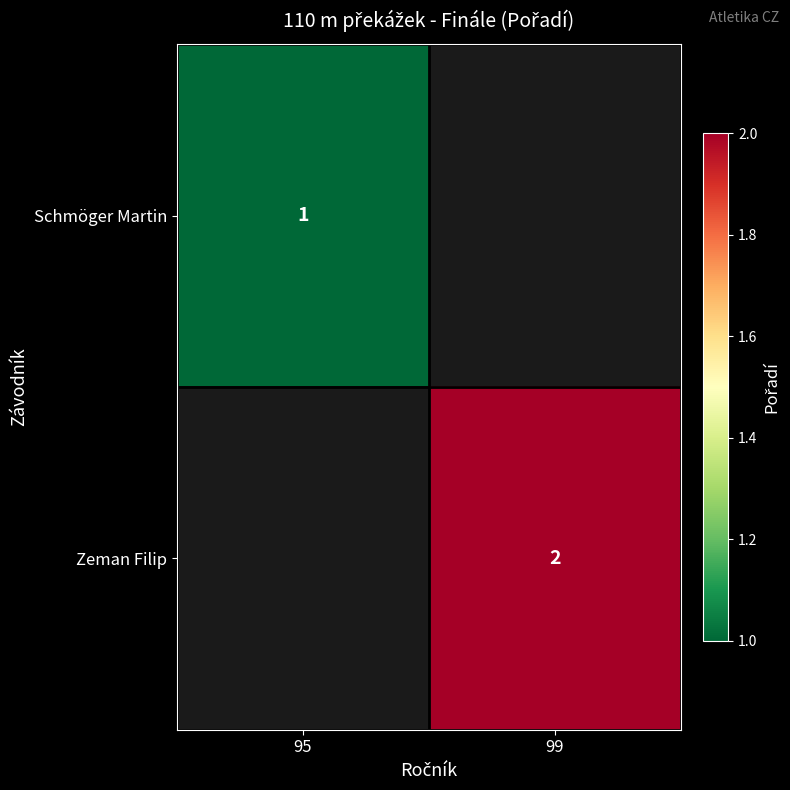

True or false: Zeman Filip has a value of 2 at 99.

True